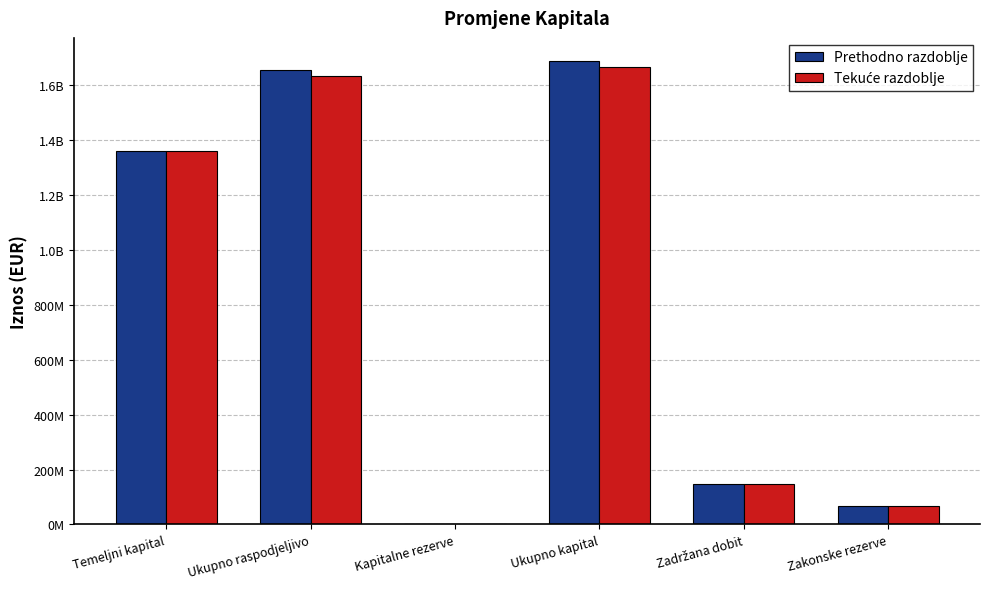

Reading right to left, what are all the values shown in this chart?

Prethodno razdoblje: Zakonske rezerve=67987109	Zadržana dobit=146125859	Ukupno kapital=1688615751	Kapitalne rezerve=0	Ukupno raspodjeljivo=1656004864	Temeljni kapital=1359742171
Tekuće razdoblje: Zakonske rezerve=67987109	Zadržana dobit=146125859	Ukupno kapital=1667006032	Kapitalne rezerve=0	Ukupno raspodjeljivo=1634444987	Temeljni kapital=1359742667